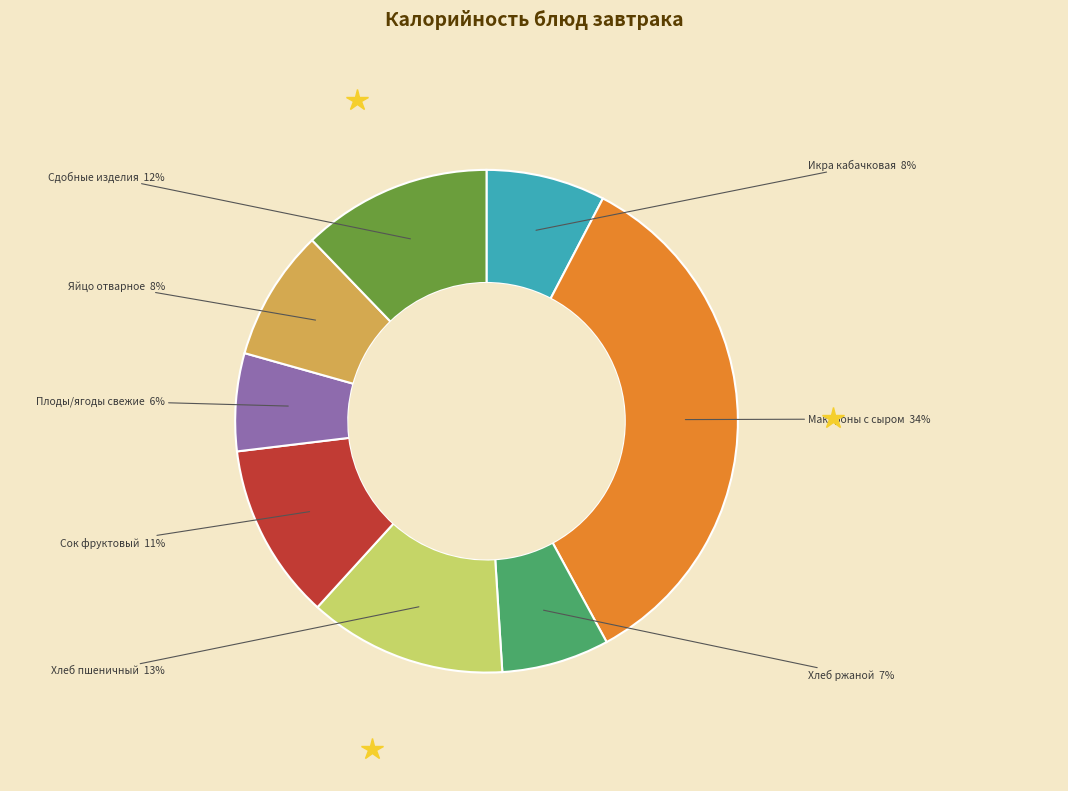

To the nearest percent, what is the difference between the largest and smallest slice percentages?

28%